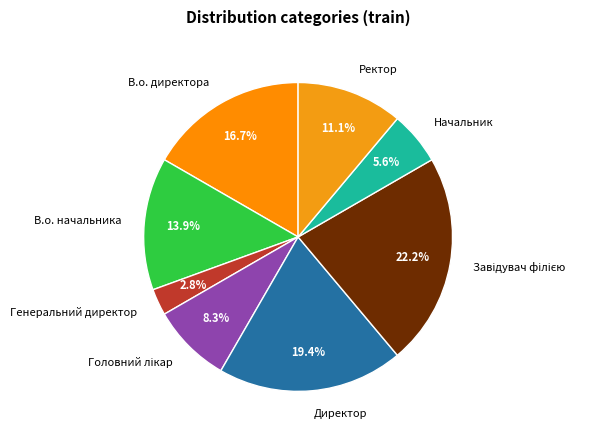

To the nearest percent, what portion does Директор represent?

19%